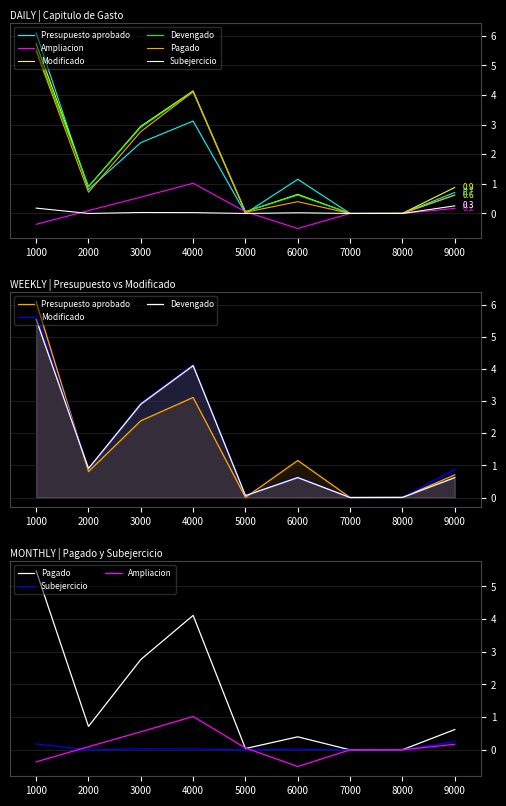

True or false: Ampliacion and Subejercicio cross at least once.

True